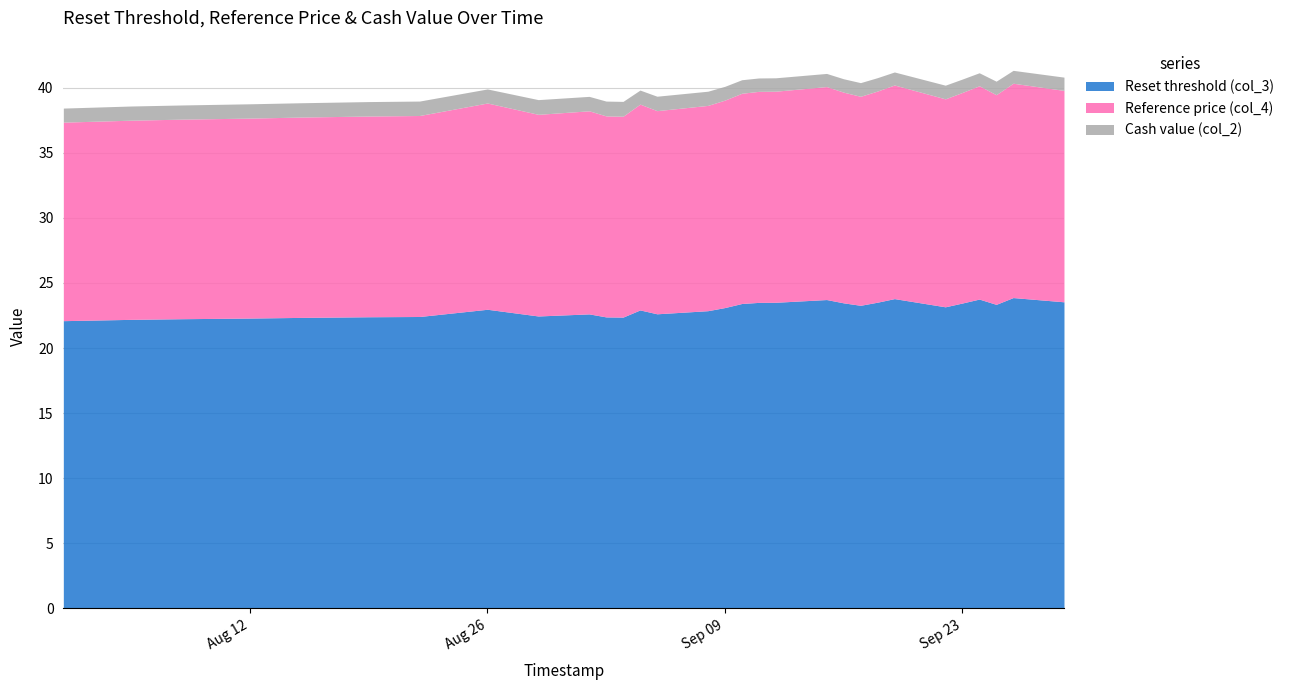

Reading left to right, list all the values displayed in this chart.

Reset threshold (col_3): 2025-08-01=22.1	2025-08-05=22.2	2025-08-08=22.2	2025-08-12=22.3	2025-08-15=22.4	2025-08-19=22.4	2025-08-22=22.4	2025-08-26=23.0	2025-08-29=22.5	2025-09-01=22.6	2025-09-02=22.4	2025-09-03=22.4	2025-09-04=22.9	2025-09-05=22.6	2025-09-08=22.9	2025-09-09=23.1	2025-09-10=23.4	2025-09-11=23.5	2025-09-12=23.5	2025-09-15=23.7	2025-09-16=23.5	2025-09-17=23.3	2025-09-18=23.5	2025-09-19=23.8	2025-09-22=23.2	2025-09-23=23.5	2025-09-24=23.8	2025-09-25=23.4	2025-09-26=23.9	2025-09-29=23.5
Reference price (col_4): 2025-08-01=15.2	2025-08-05=15.3	2025-08-08=15.3	2025-08-12=15.4	2025-08-15=15.4	2025-08-19=15.4	2025-08-22=15.4	2025-08-26=15.8	2025-08-29=15.5	2025-09-01=15.6	2025-09-02=15.4	2025-09-03=15.4	2025-09-04=15.8	2025-09-05=15.6	2025-09-08=15.8	2025-09-09=15.9	2025-09-10=16.1	2025-09-11=16.2	2025-09-12=16.2	2025-09-15=16.4	2025-09-16=16.2	2025-09-17=16.1	2025-09-18=16.2	2025-09-19=16.4	2025-09-22=16.0	2025-09-23=16.2	2025-09-24=16.4	2025-09-25=16.1	2025-09-26=16.5	2025-09-29=16.2
Cash value (col_2): 2025-08-01=1.1	2025-08-05=1.1	2025-08-08=1.1	2025-08-12=1.1	2025-08-15=1.1	2025-08-19=1.1	2025-08-22=1.1	2025-08-26=1.1	2025-08-29=1.1	2025-09-01=1.1	2025-09-02=1.1	2025-09-03=1.1	2025-09-04=1.1	2025-09-05=1.1	2025-09-08=1.1	2025-09-09=1.1	2025-09-10=1.0	2025-09-11=1.0	2025-09-12=1.0	2025-09-15=1.0	2025-09-16=1.0	2025-09-17=1.1	2025-09-18=1.0	2025-09-19=1.0	2025-09-22=1.1	2025-09-23=1.0	2025-09-24=1.0	2025-09-25=1.0	2025-09-26=1.0	2025-09-29=1.0